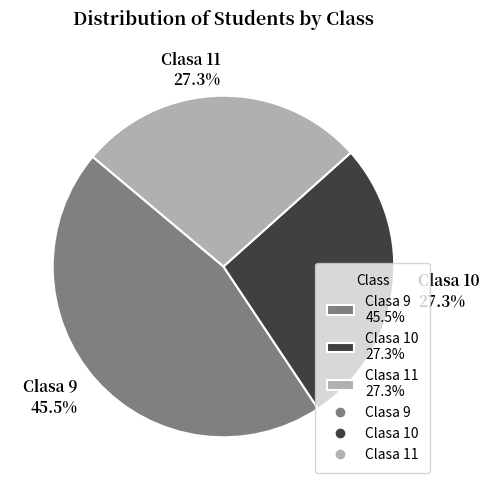

Does any single category account for the majority?

No